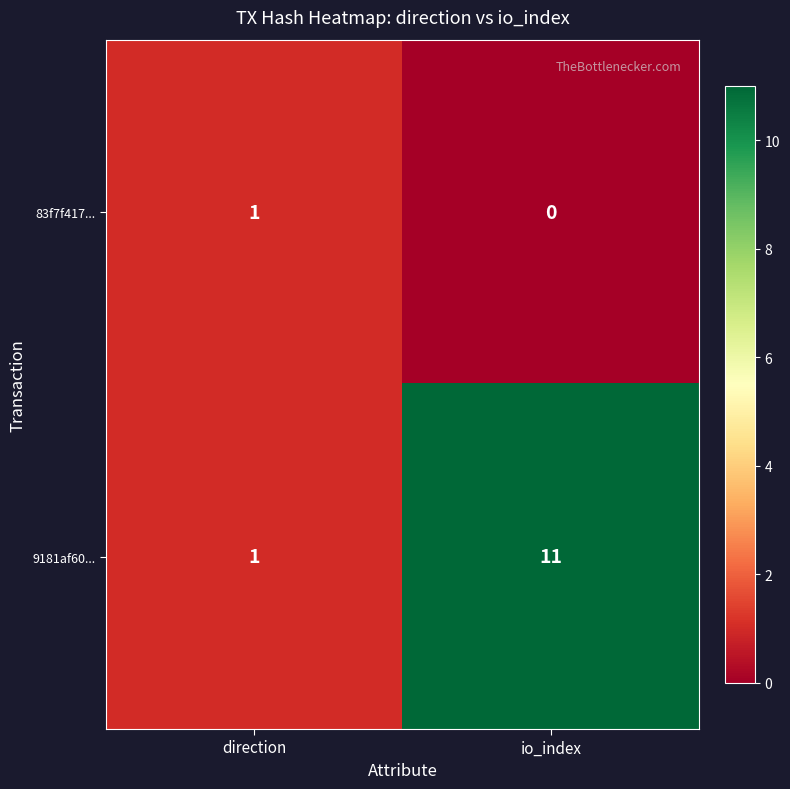

Is it true that 83f7f417... equals 0 at direction?

False